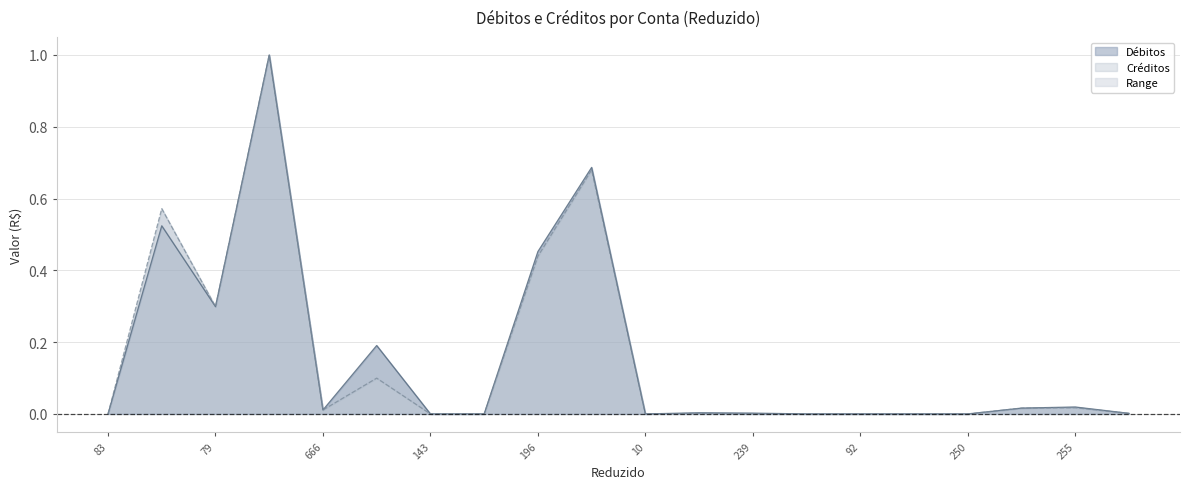

Reading right to left, transcribe all the data shown in this chart.

Débitos: 256=0.0	255=0.0	254=0.0	250=0.0	243=0.0	92=0.0	240=0.0	239=0.0	238=0.0	10=0.0	234=0.7	196=0.5	148=0.0	143=0.0	89=0.2	666=0.0	195=1.0	79=0.3	224=0.5	83=0.0
Créditos: 256=0.0	255=0.0	254=0.0	250=0.0	243=0.0	92=0.0	240=0.0	239=0.0	238=0.0	10=0.0	234=0.7	196=0.4	148=0.0	143=0.0	89=0.1	666=0.0	195=1.0	79=0.3	224=0.6	83=0.0